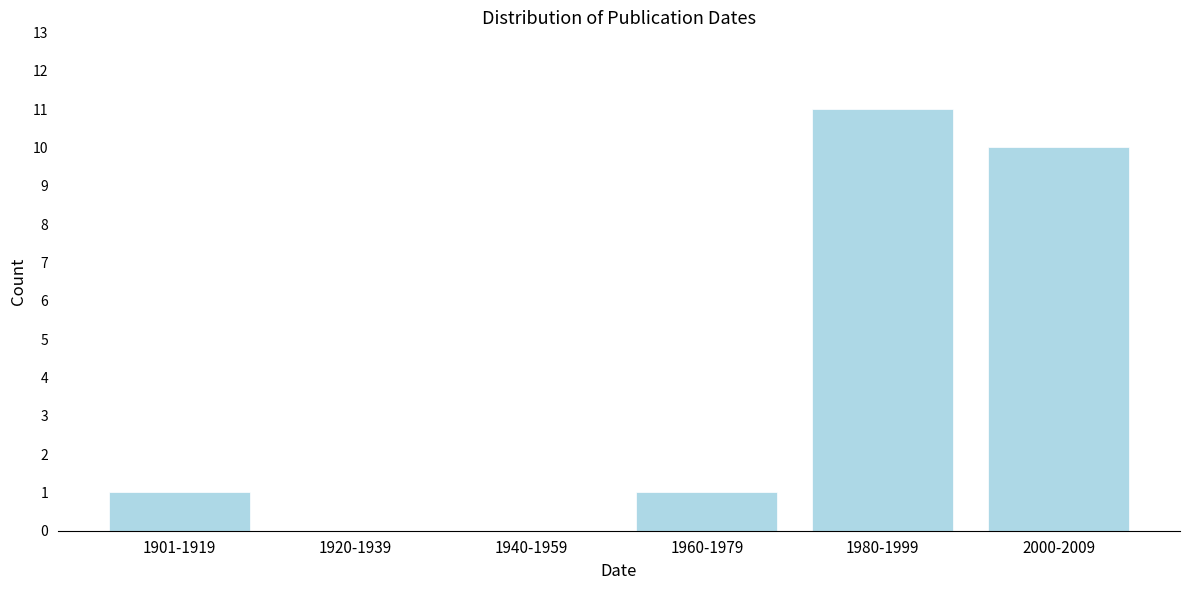

Reading left to right, transcribe all the data shown in this chart.

1901-1919=1	1920-1939=0	1940-1959=0	1960-1979=1	1980-1999=11	2000-2009=10